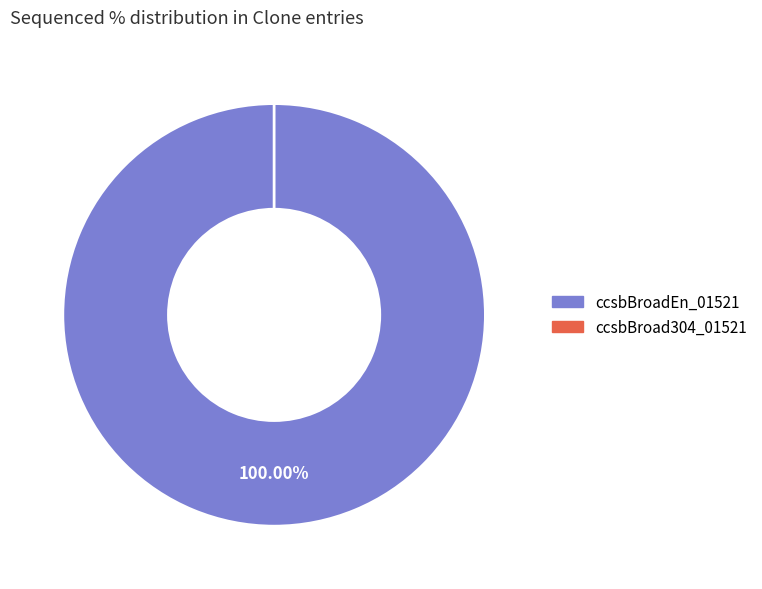

What is the change in value from ccsbBroadEn_01521 to ccsbBroad304_01521?

-100